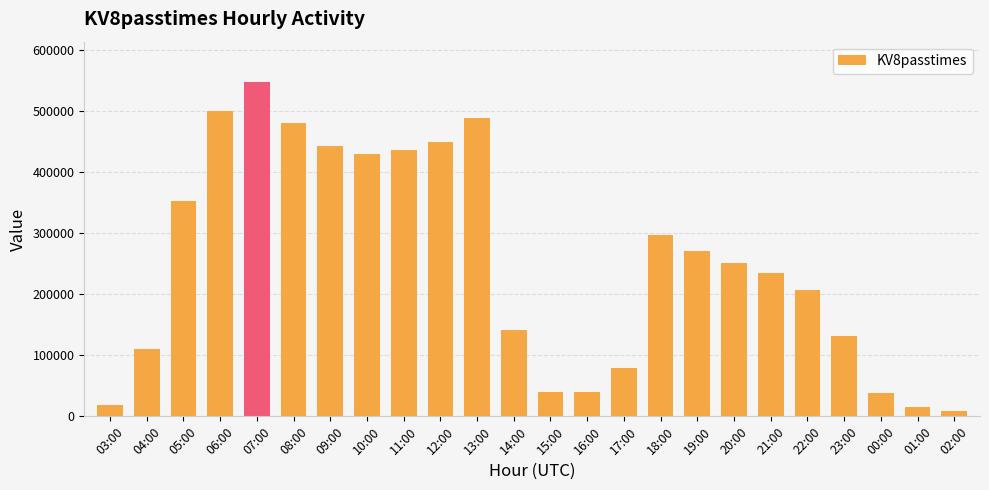

How many data points does each series have?

24